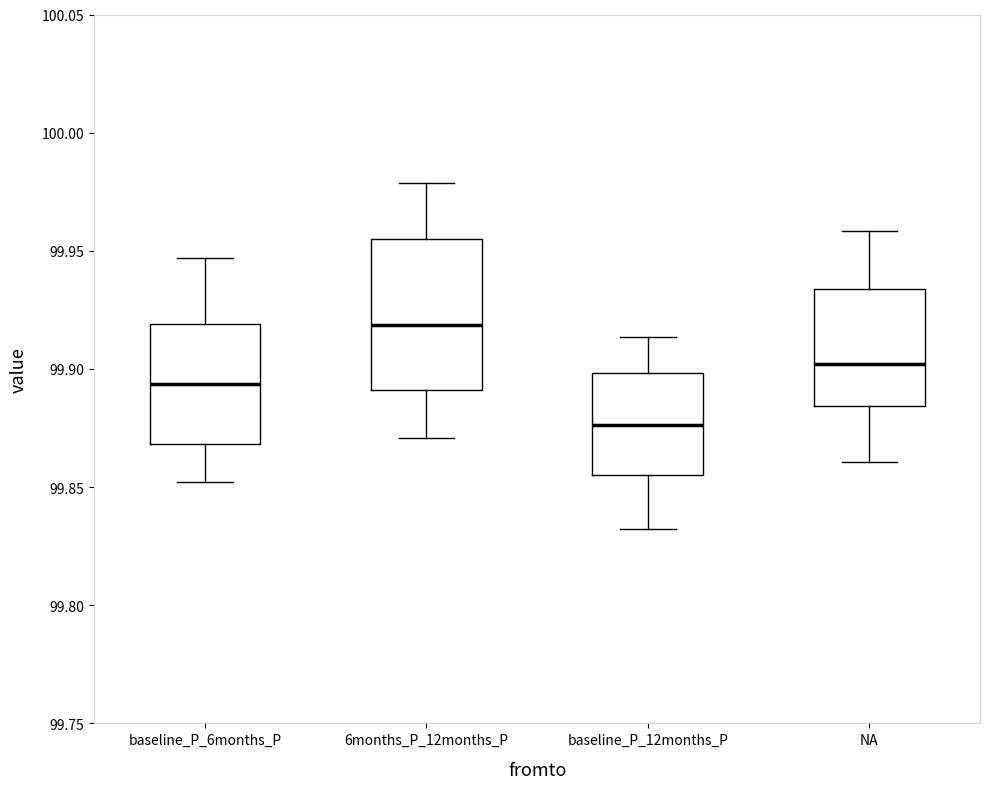

Reading left to right, read every box against the y-axis: the position of its median line, the range the box covers, and the ends of its whiskers. The values are not printed on the chart, so give them approximately, as read against the axis.

baseline_P_6months_P: median 99.895, box 99.870 to 99.920, whiskers 99.850 to 99.945
6months_P_12months_P: median 99.920, box 99.890 to 99.955, whiskers 99.870 to 99.980
baseline_P_12months_P: median 99.875, box 99.855 to 99.900, whiskers 99.830 to 99.915
NA: median 99.900, box 99.885 to 99.935, whiskers 99.860 to 99.960